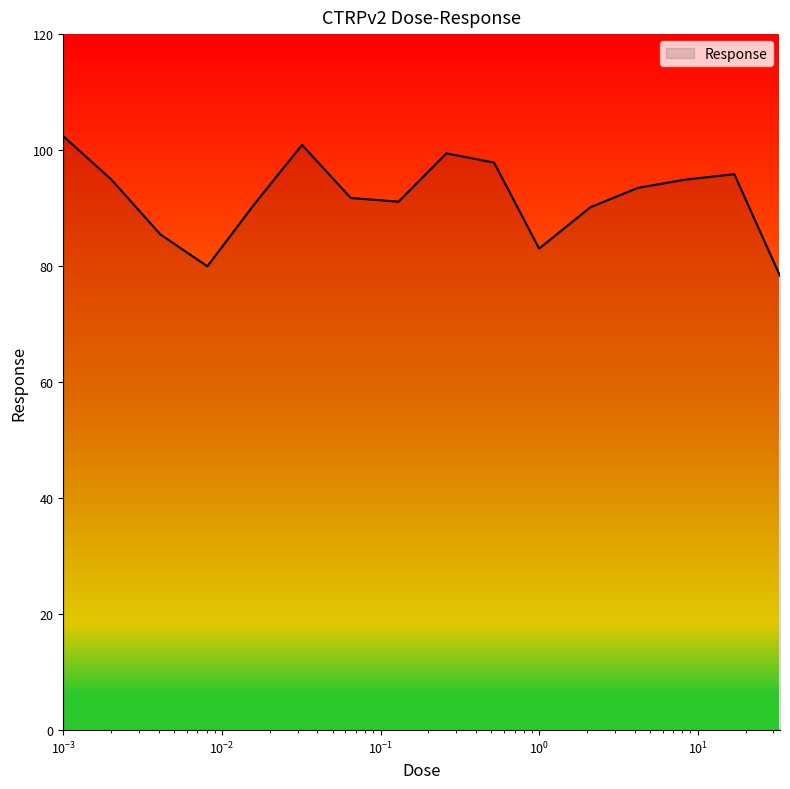

What is the difference between the maximum and minimum values?

24.1